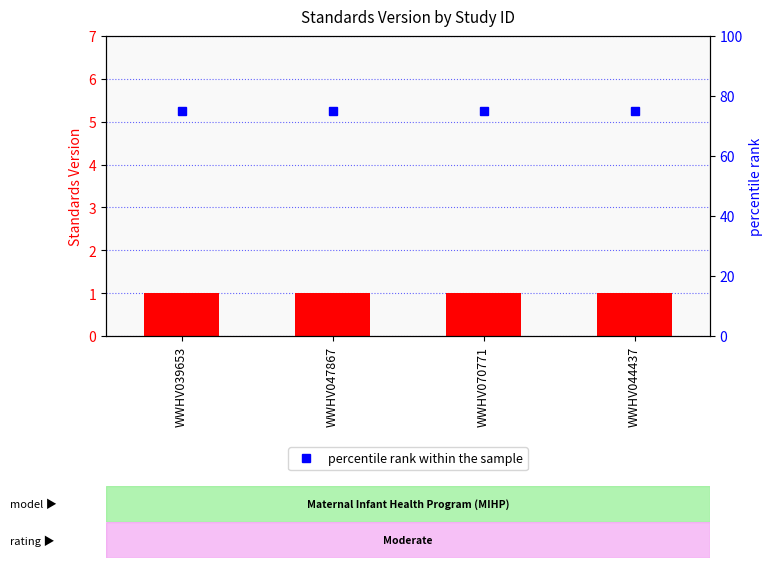

What is the total value across all series at WWHV044437?

76